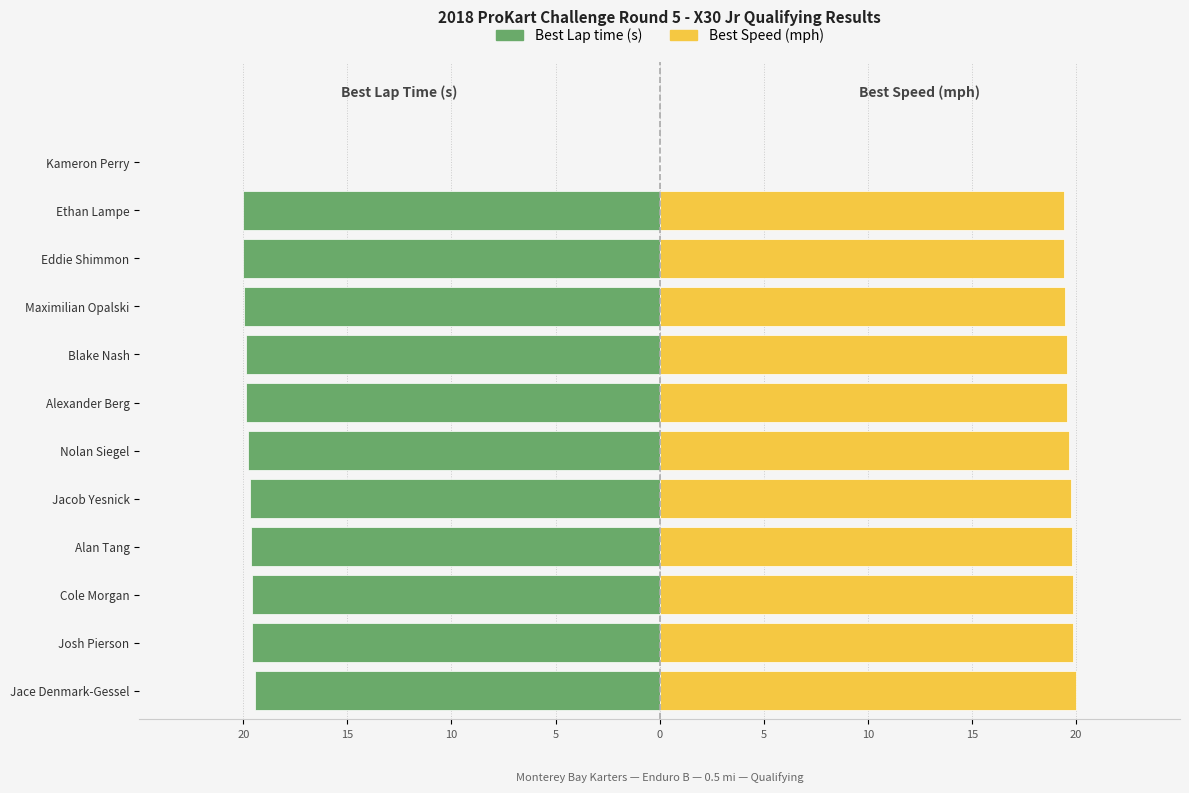

Where does the Best Lap time (s) series first go above -19?

Kameron Perry